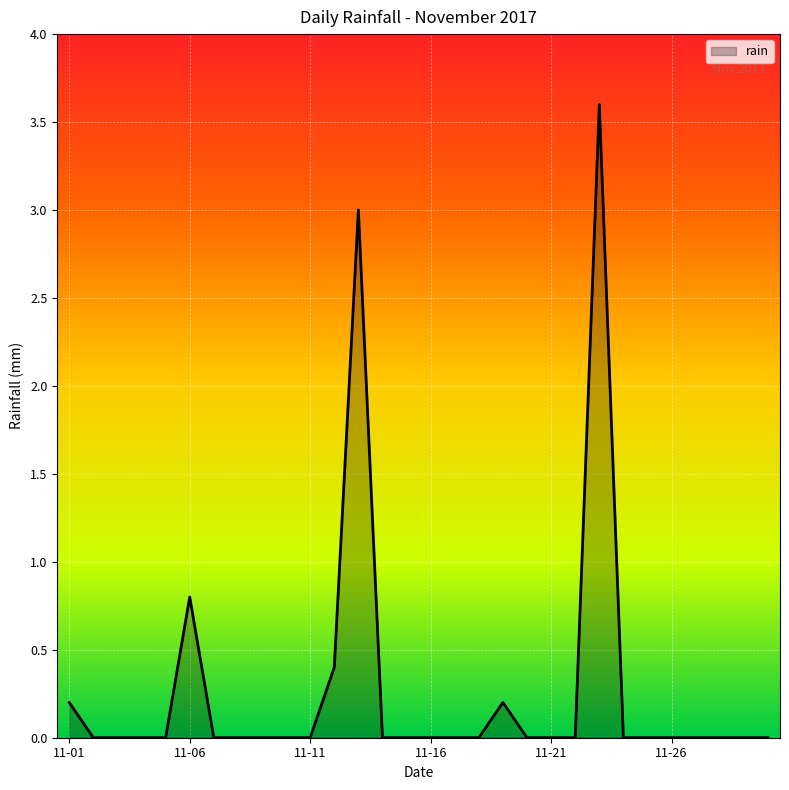

What is the difference between the maximum and minimum values?

3.6